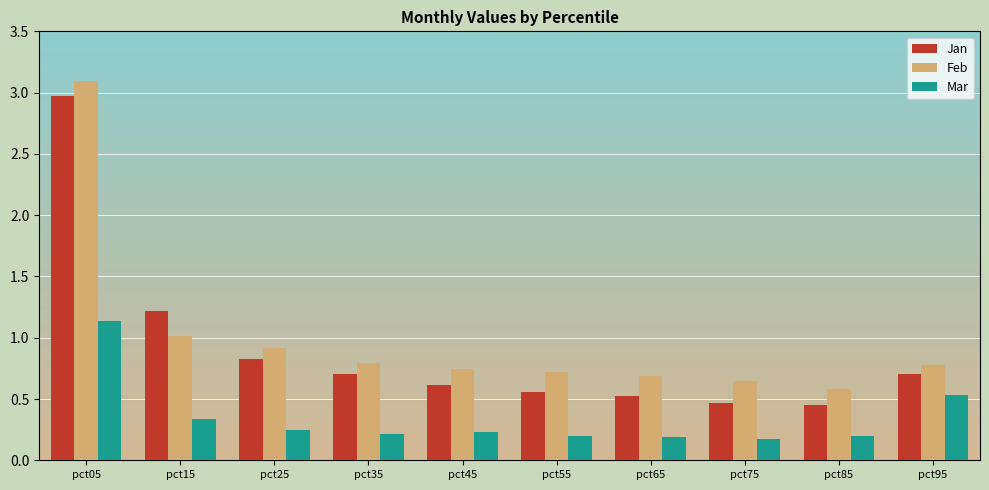

True or false: Jan has a value of 0.9 at pct55.

False